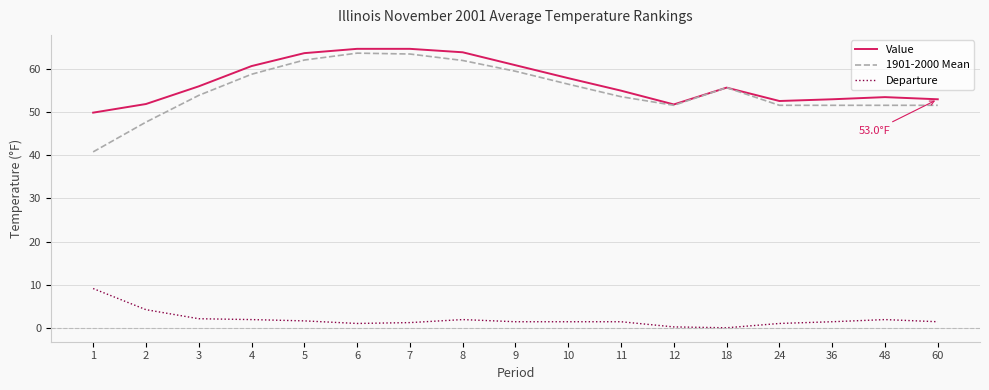

Which series changed the most between 8 and 12?

Value